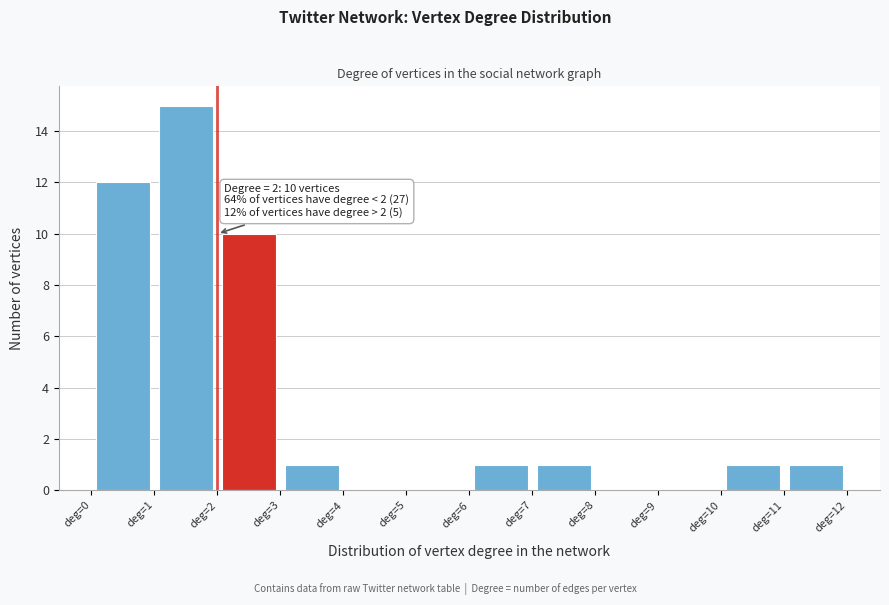

Which range on the x-axis has the tallest bar?

1 to 2